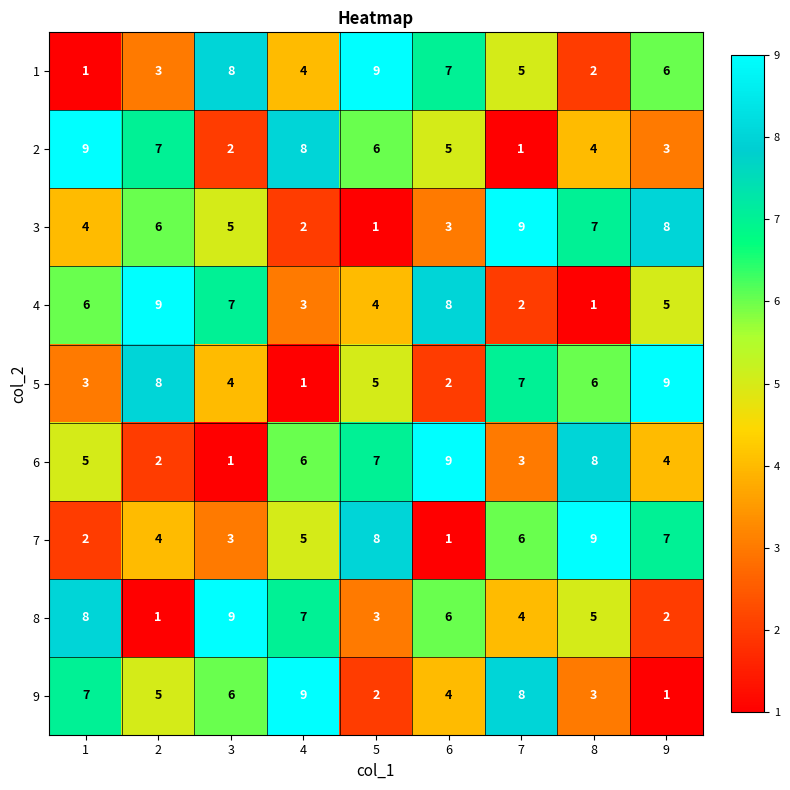

What is the sum of the 9 values at 8 and 3?

9